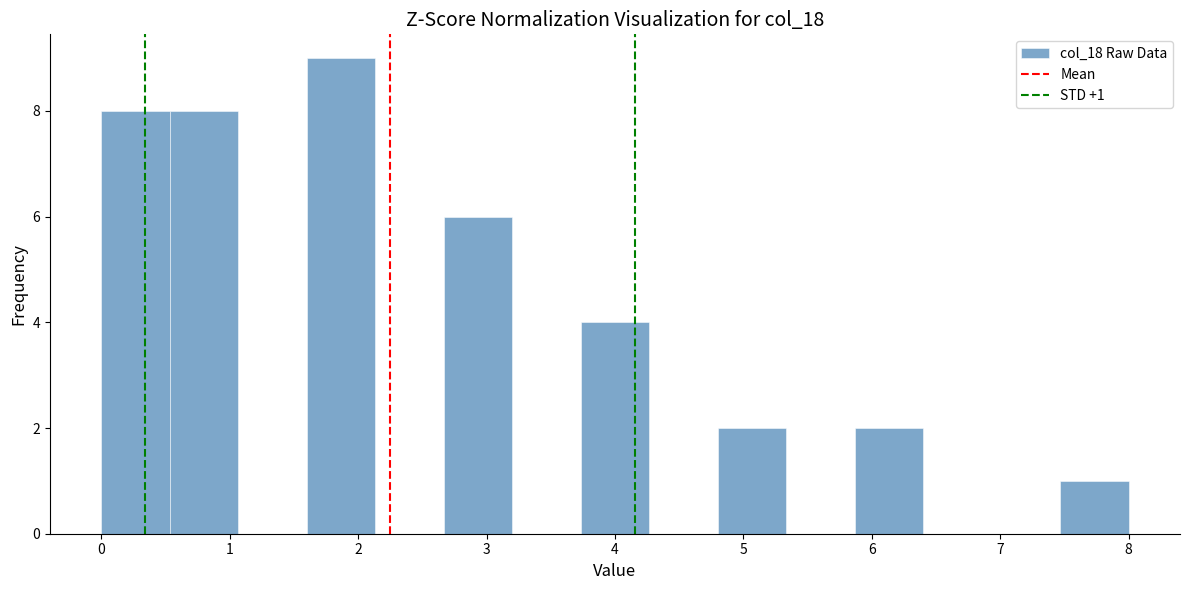

Over which range of the x-axis is the bar tallest?

1.6 to 2.1